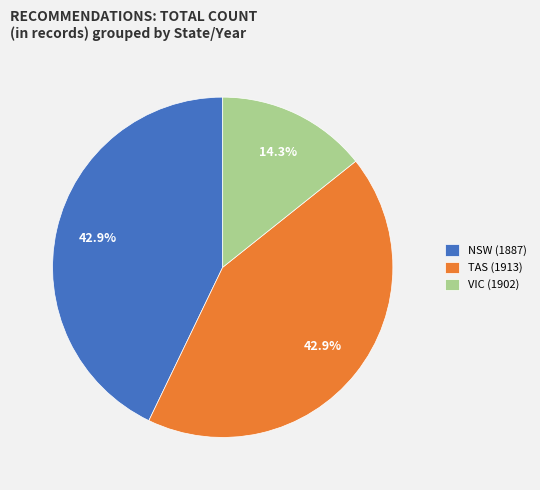

How many slices are in this pie chart?

3